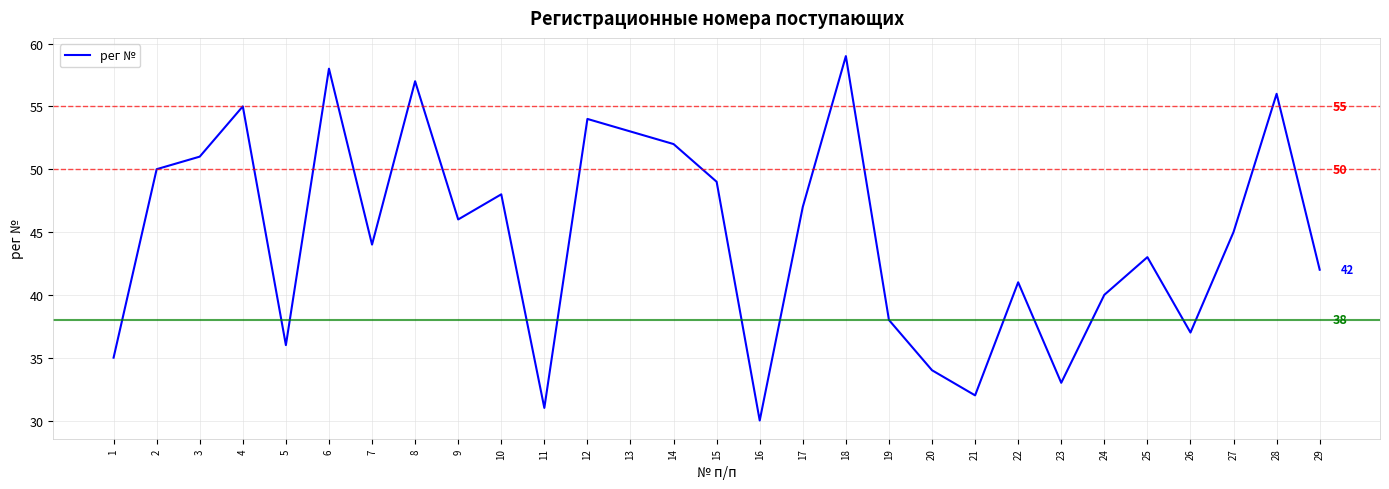

Where is the data nearest to the value 44?

7